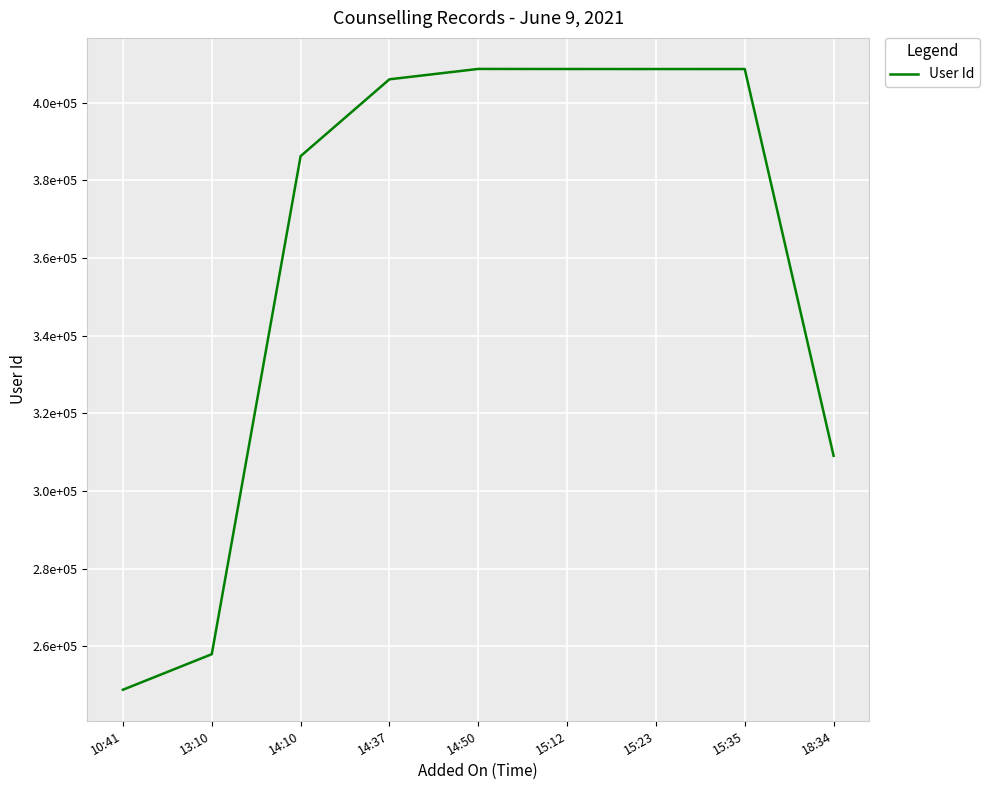

What position from the left is 15:35?

8